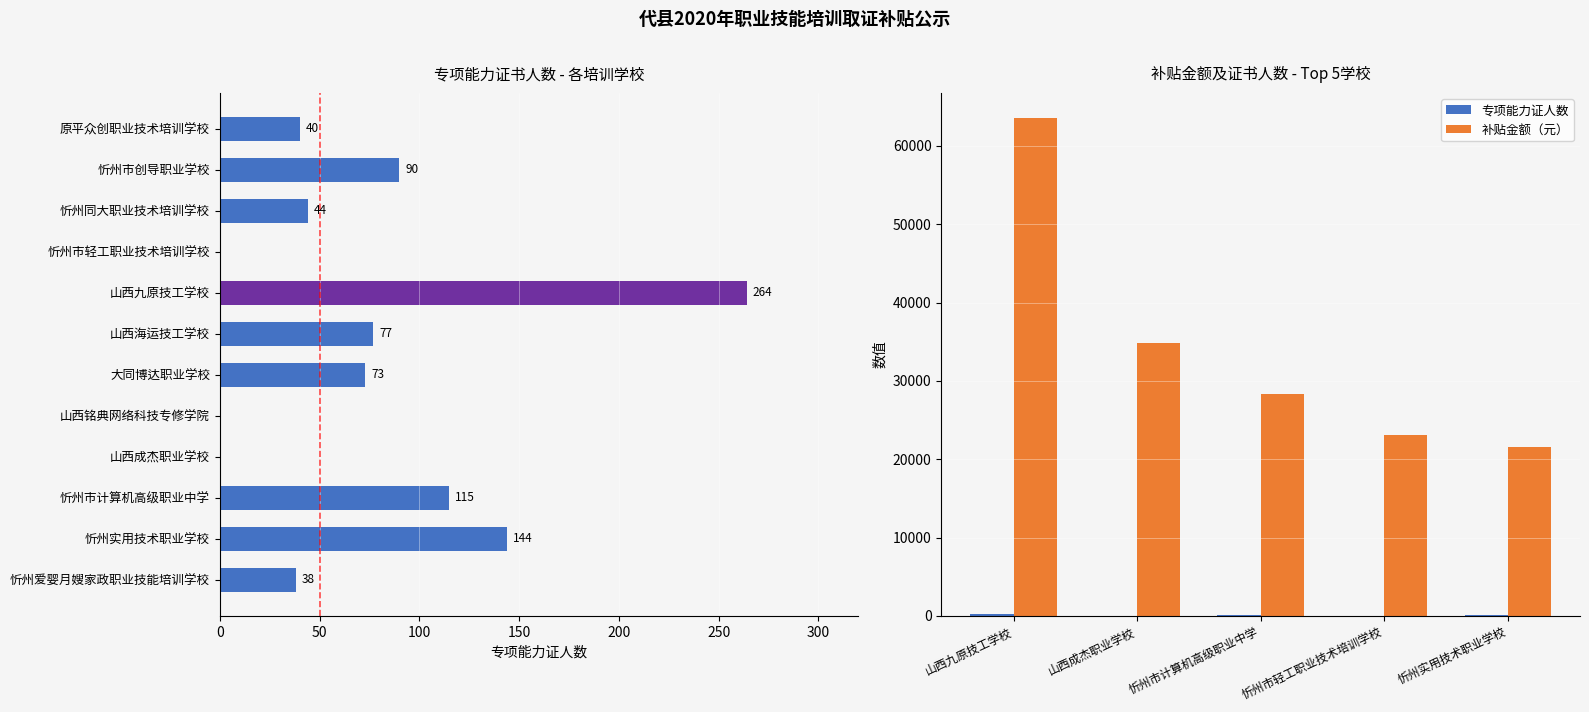

Reading left to right, extract all data points from this chart.

专项能力证人数: 264	0	115	0	144
补贴金额（元）: 63600	34800	28350	23100	21600